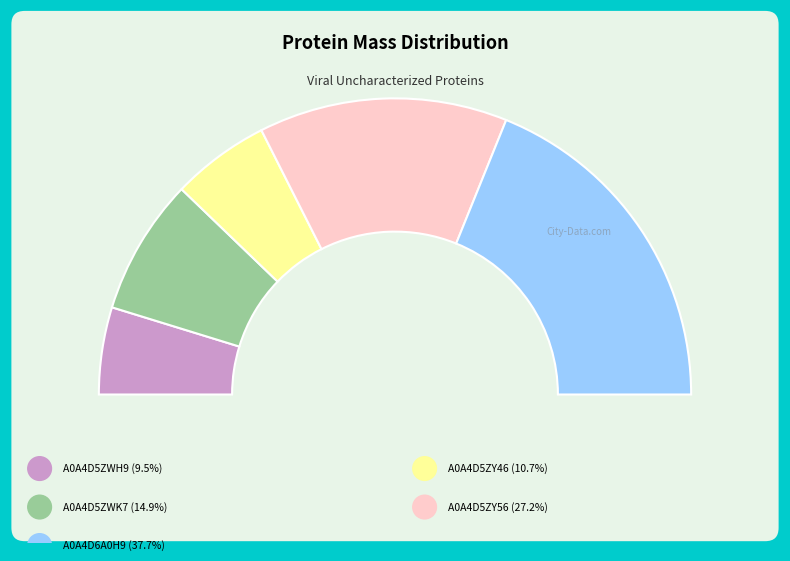

To the nearest percent, what percentage of the pie is A0A4D6A0H9?

38%